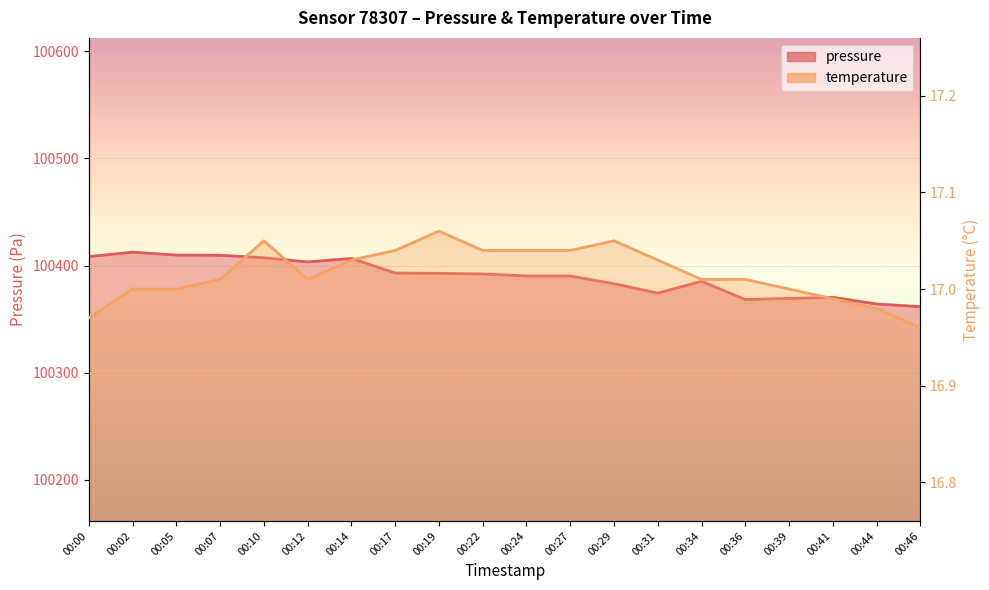

What is the difference between the highest and lowest values at 00:10?

100390.3